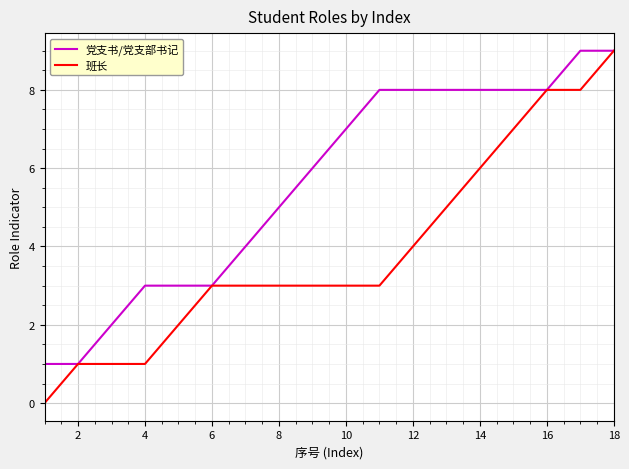

Which series has the widest spread of values?

班长